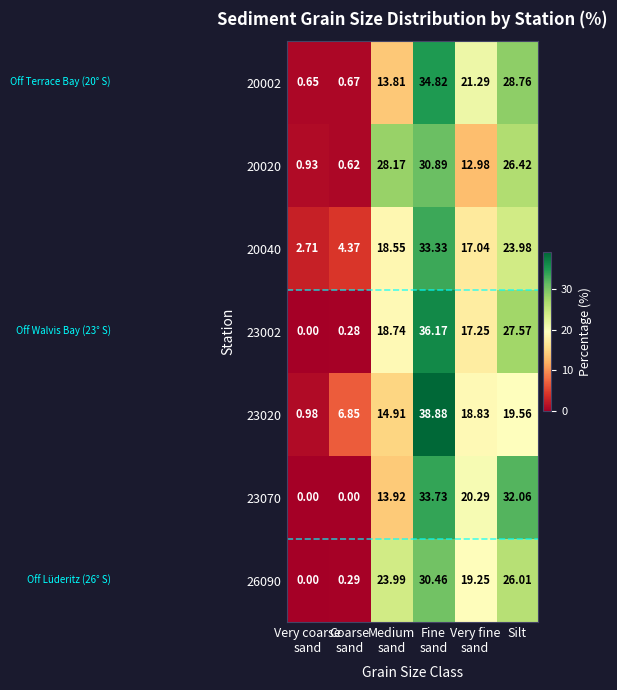

At how many categories does at least one series exceed 13?

4